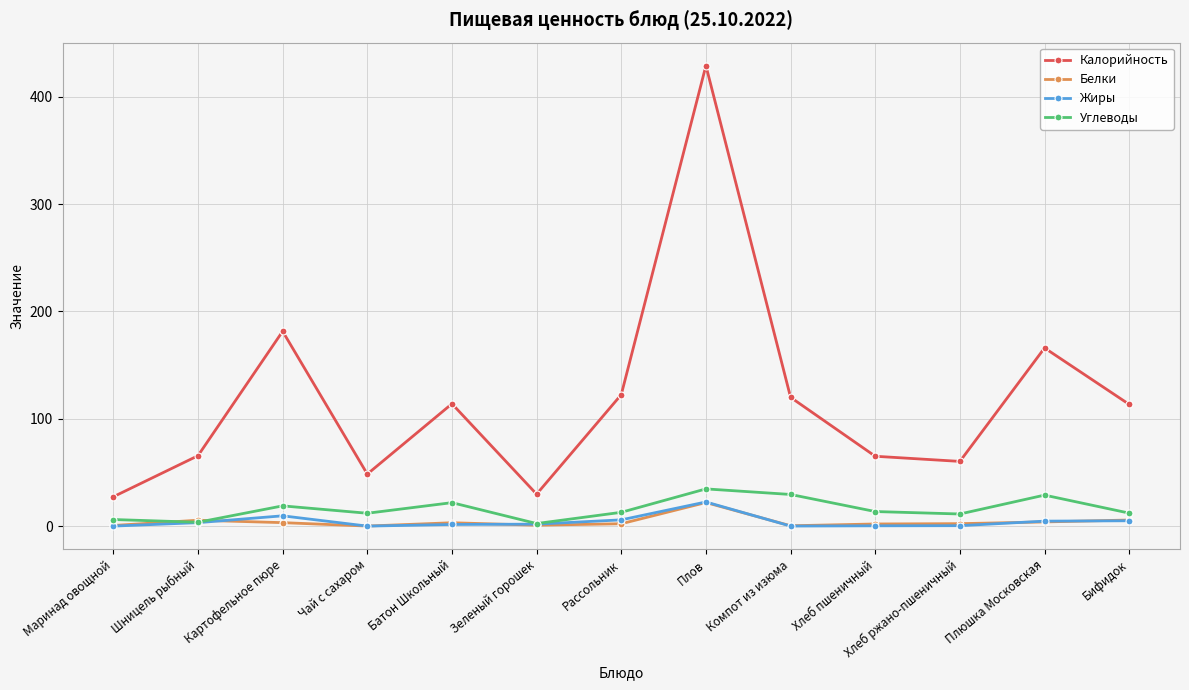

Which series has the largest total across all categories?

Калорийность